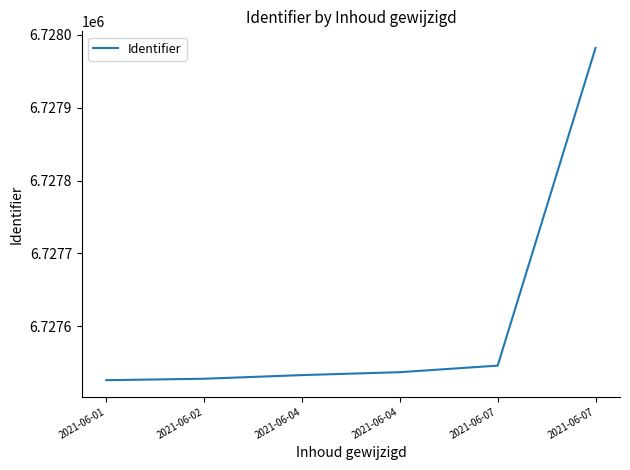

Between 2021-06-07 and 2021-06-04, which is larger?

2021-06-07